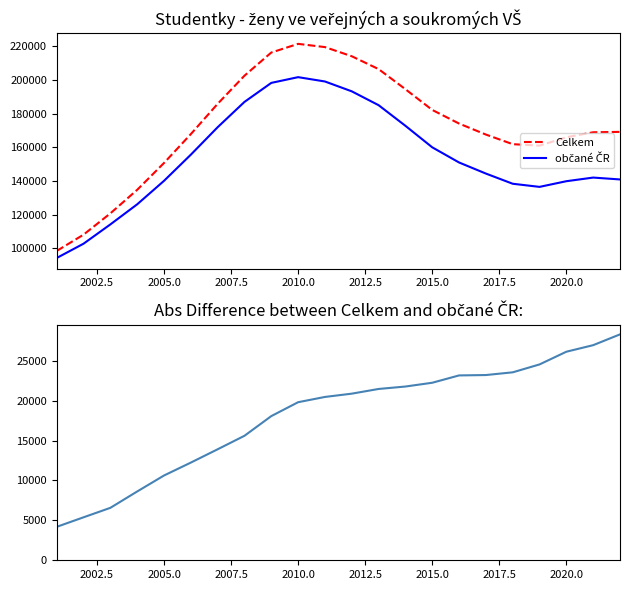

True or false: občané ČR and abs difference intersect in this chart.

False